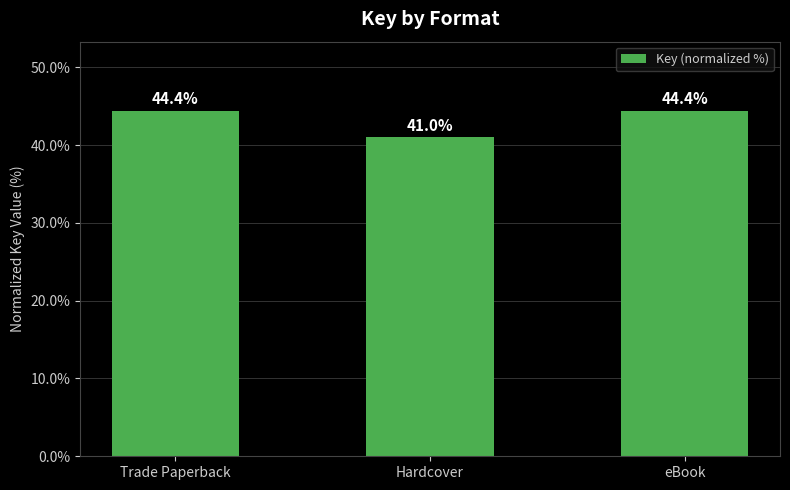

What is the smallest value displayed?

41.0